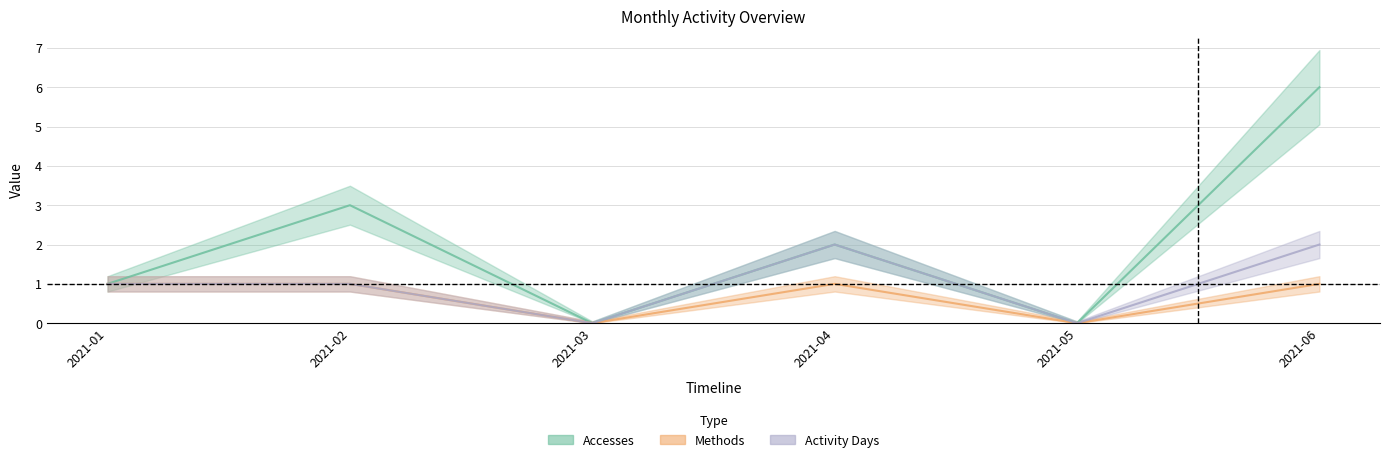

Rank the series by their maximum value, from highest to lowest.

Accesses, Activity Days, Methods